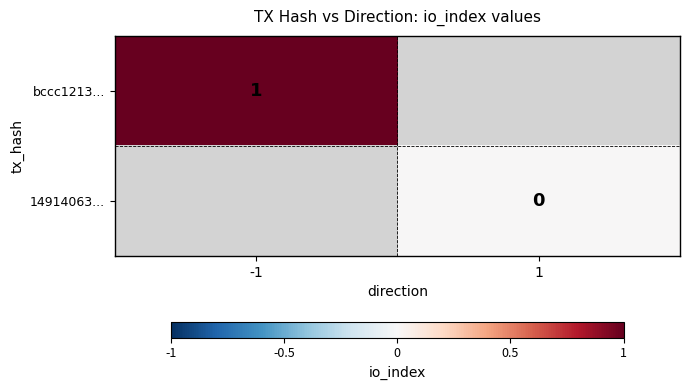

What is the maximum value for bccc1213...?

1.0